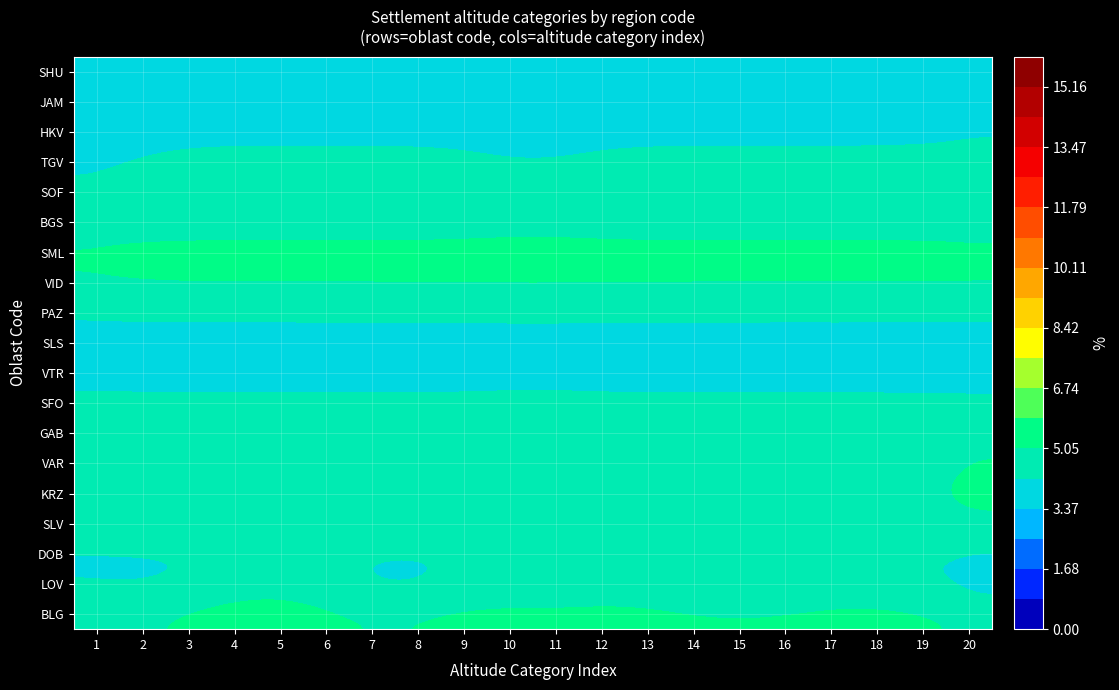

Count the number of data series in this chart.

19